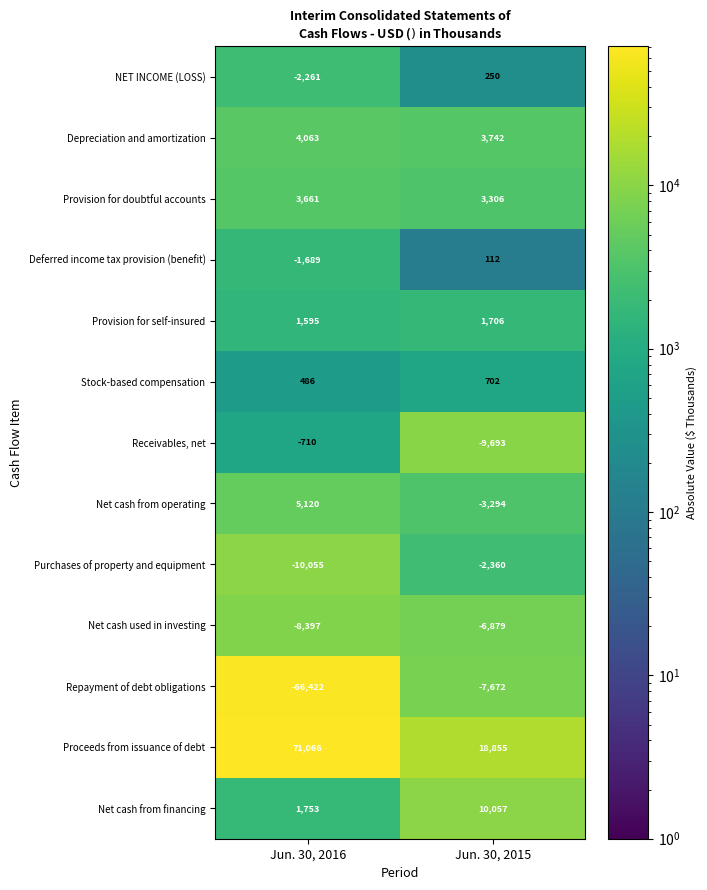

Which label corresponds to the smallest value in the chart?

Jun. 30, 2016